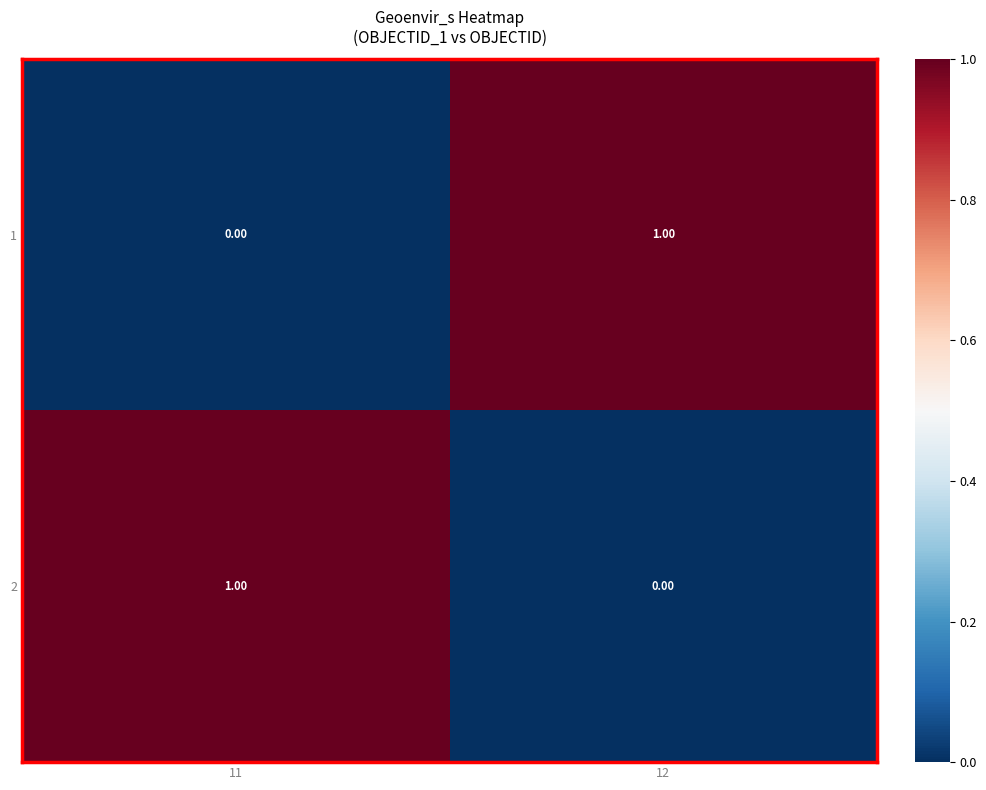

How many distinct data groups are displayed?

2